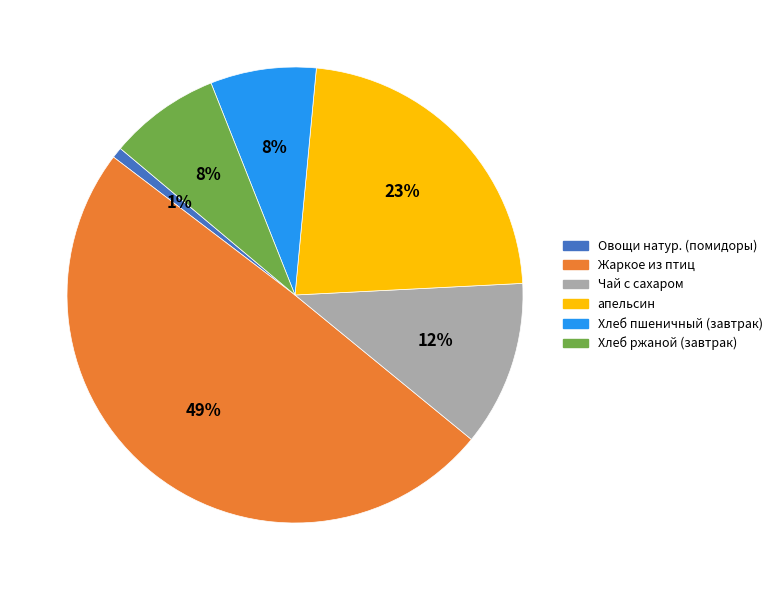

Which slice is the smallest?

Овощи натур. (помидоры)